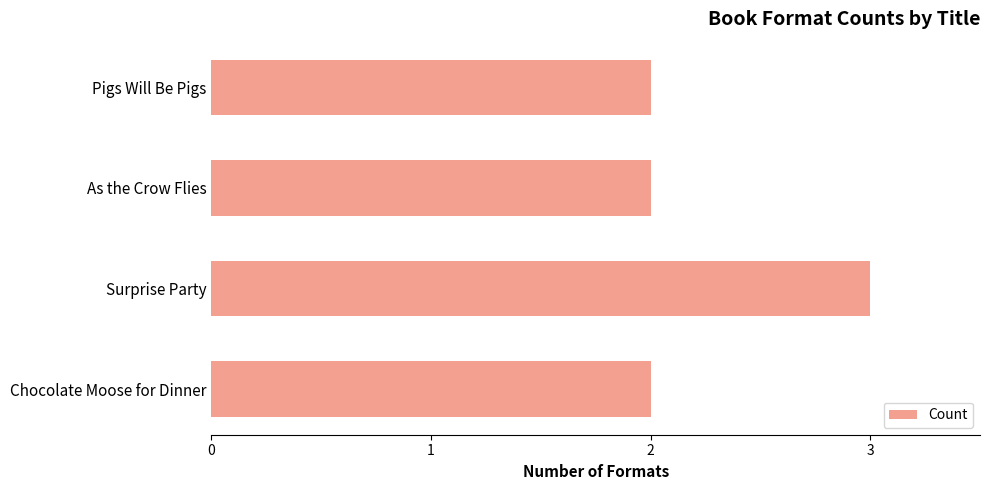

Reading bottom to top, list all the values displayed in this chart.

Chocolate Moose for Dinner=2	Surprise Party=3	As the Crow Flies=2	Pigs Will Be Pigs=2